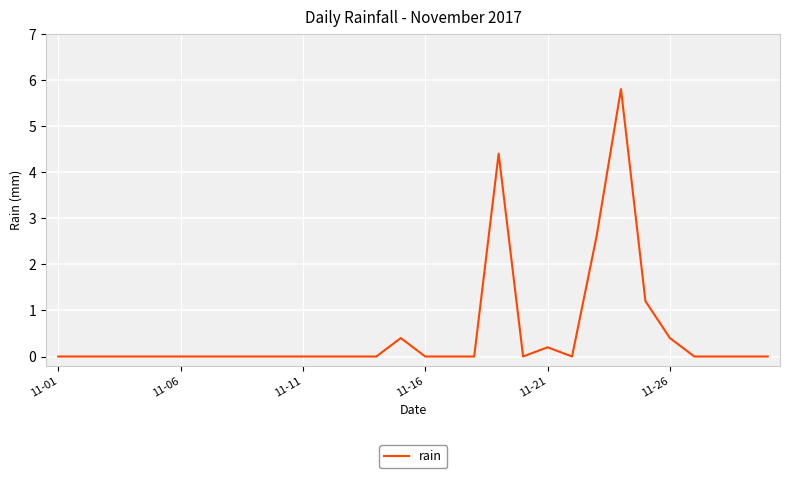

What is the maximum value shown in the chart?

5.8